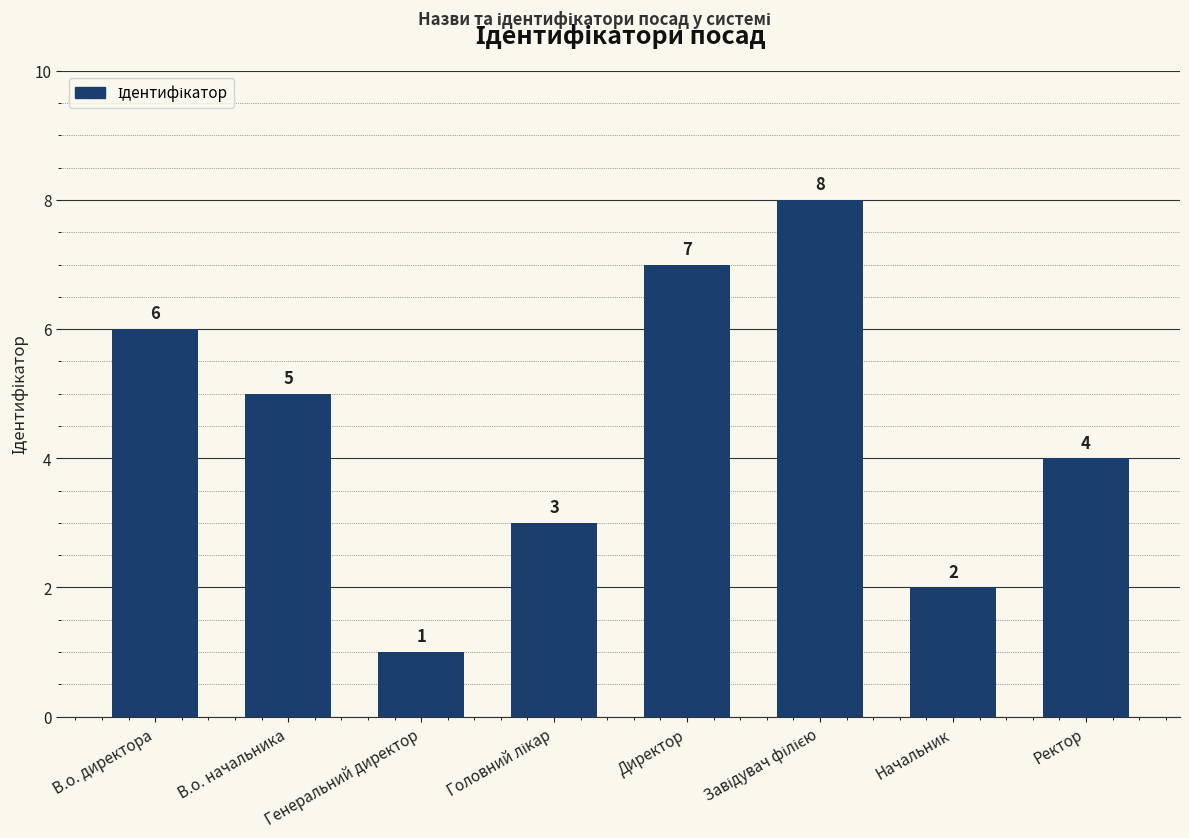

What is the change in value from Генеральний директор to Директор?

+6